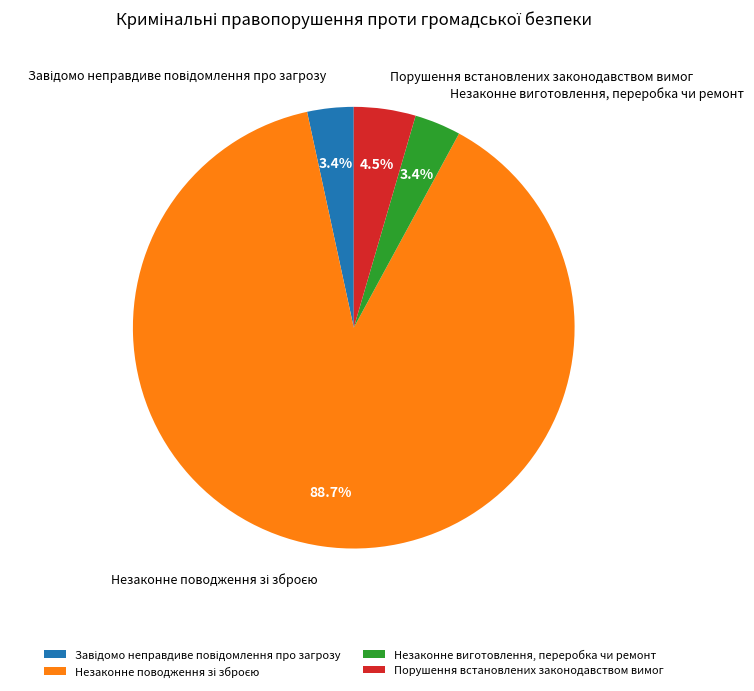

Is there any slice that represents more than half of the pie?

Yes